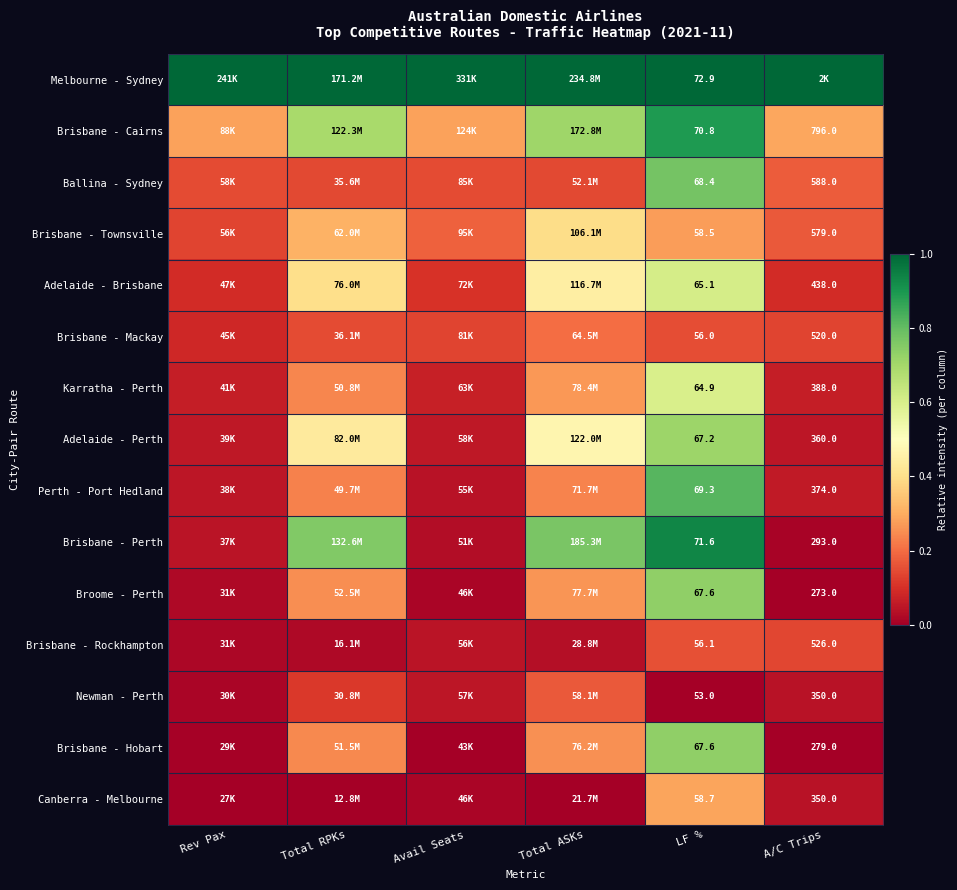

At how many categories does at least one series exceed 0?

6